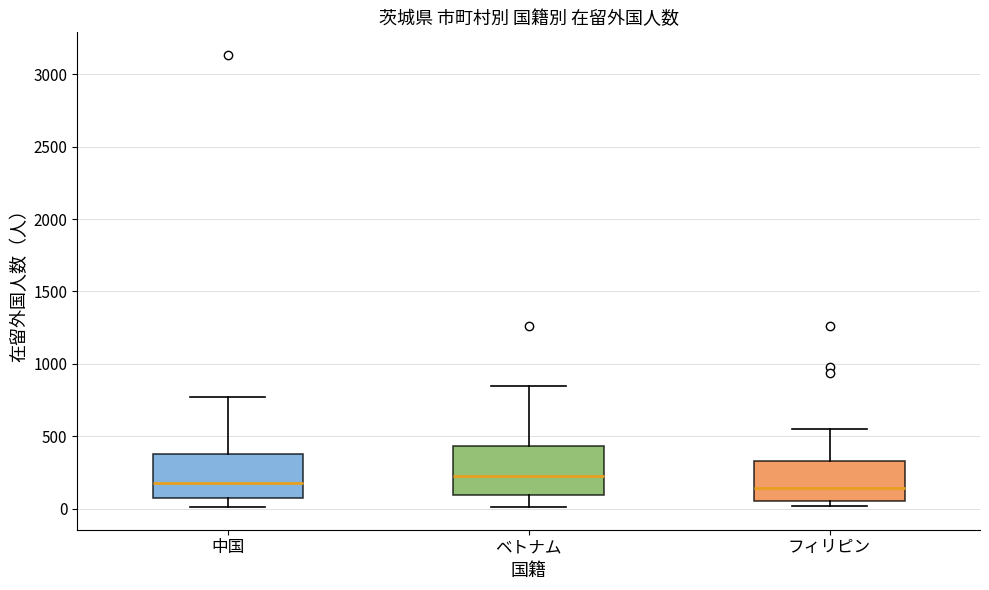

Where is the upper edge of the box for ベトナム on the y-axis? The values are not printed on the chart, so give them approximately, as read against the axis.

450